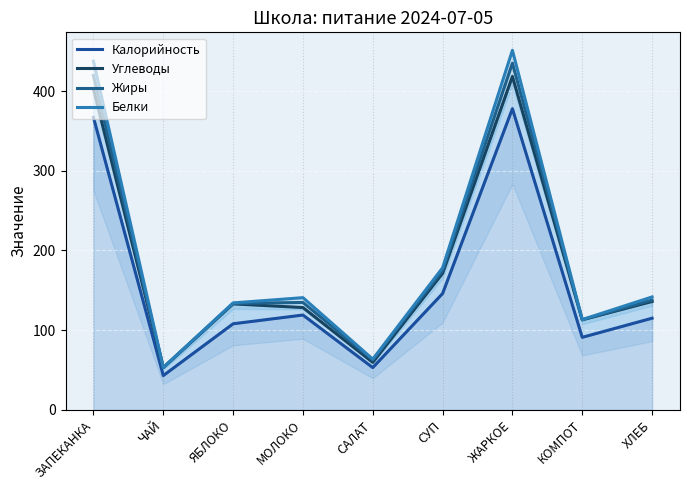

How many data points in Углеводы are above 133?

4